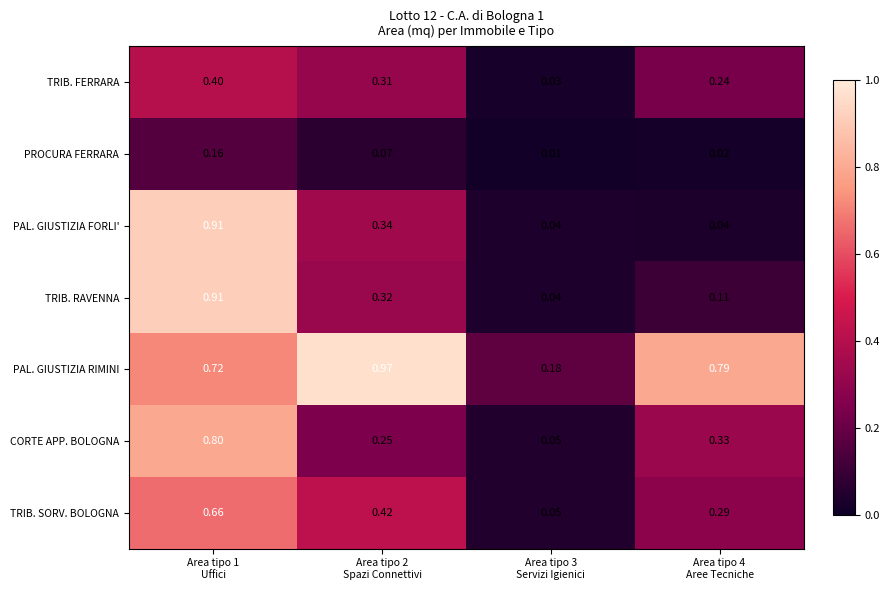

Which series has the widest spread of values?

PAL. GIUSTIZIA FORLI'